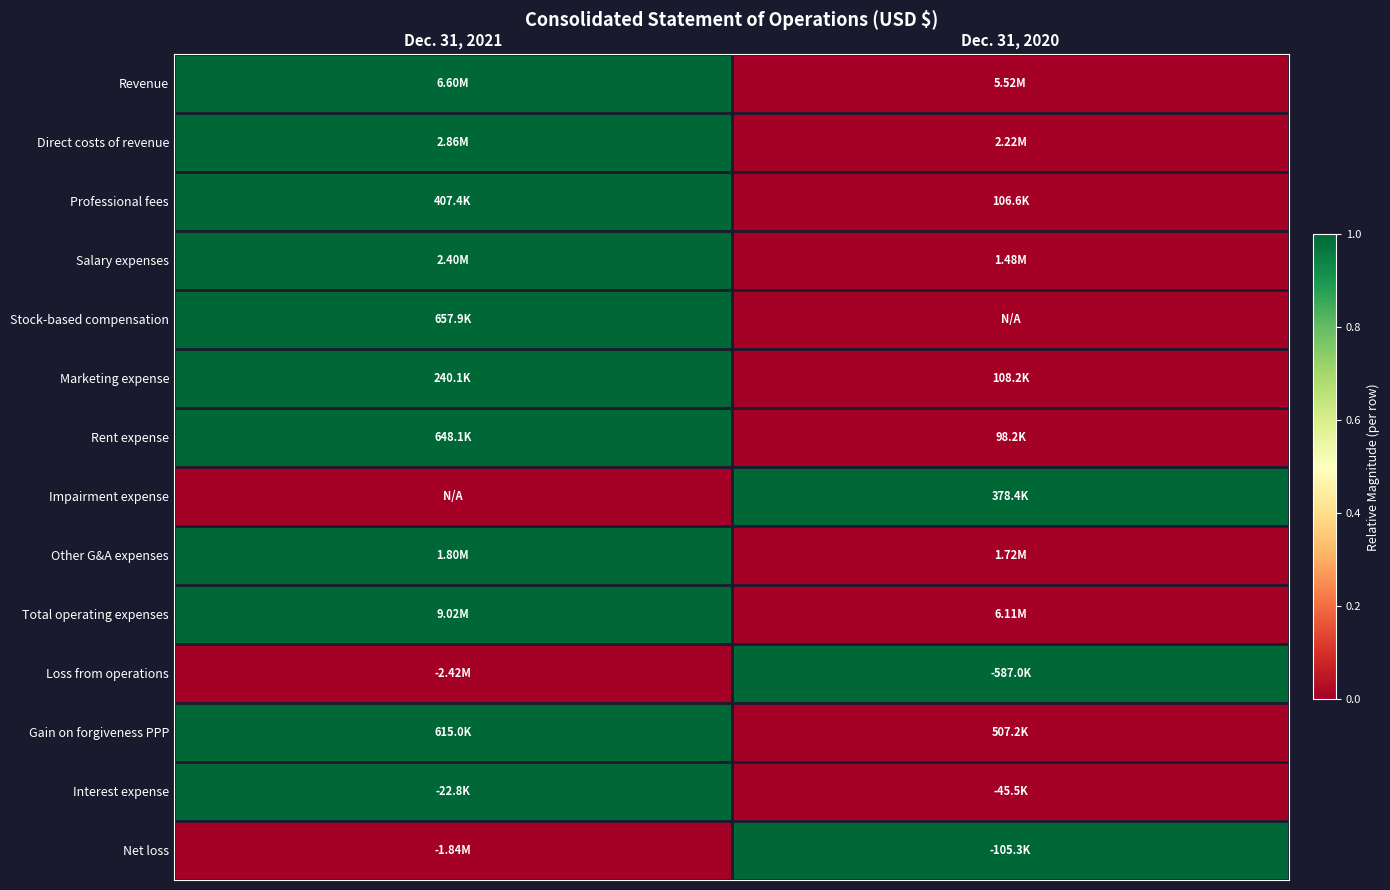

What is the difference between the highest and lowest values at Dec. 31, 2020?

1